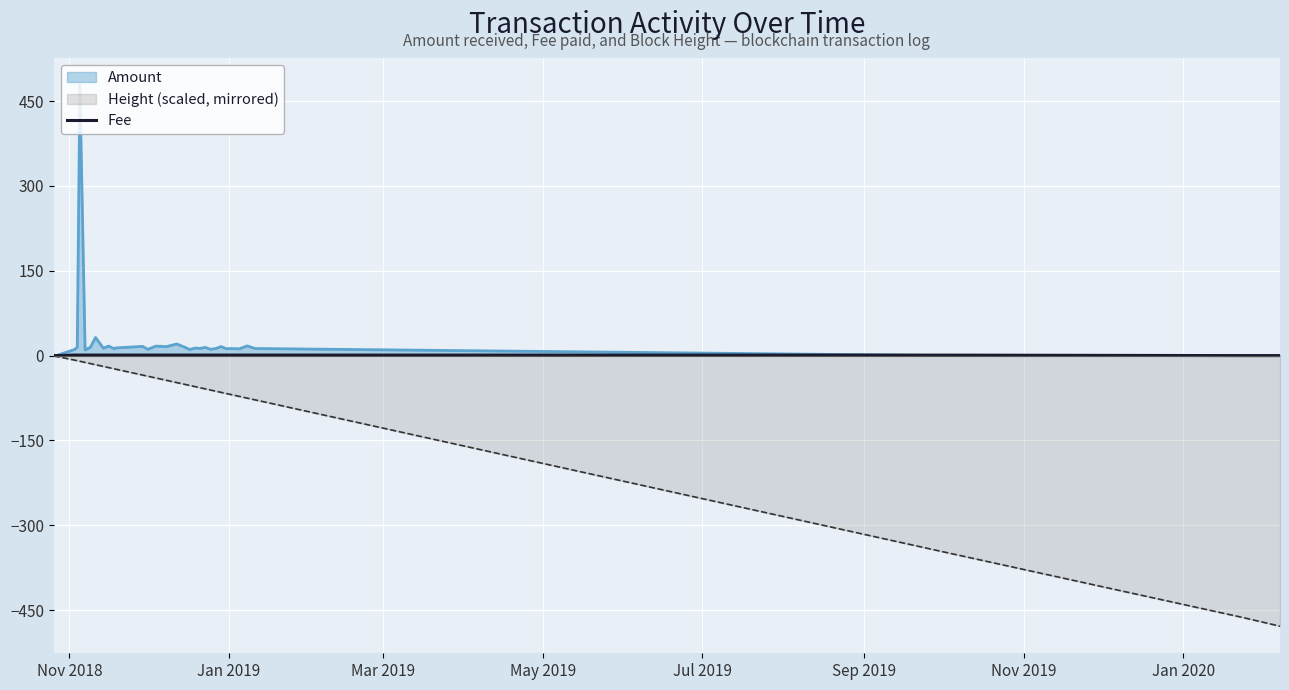

Rank the series by their average value, from highest to lowest.

Amount, Fee, Height (scaled, mirrored)